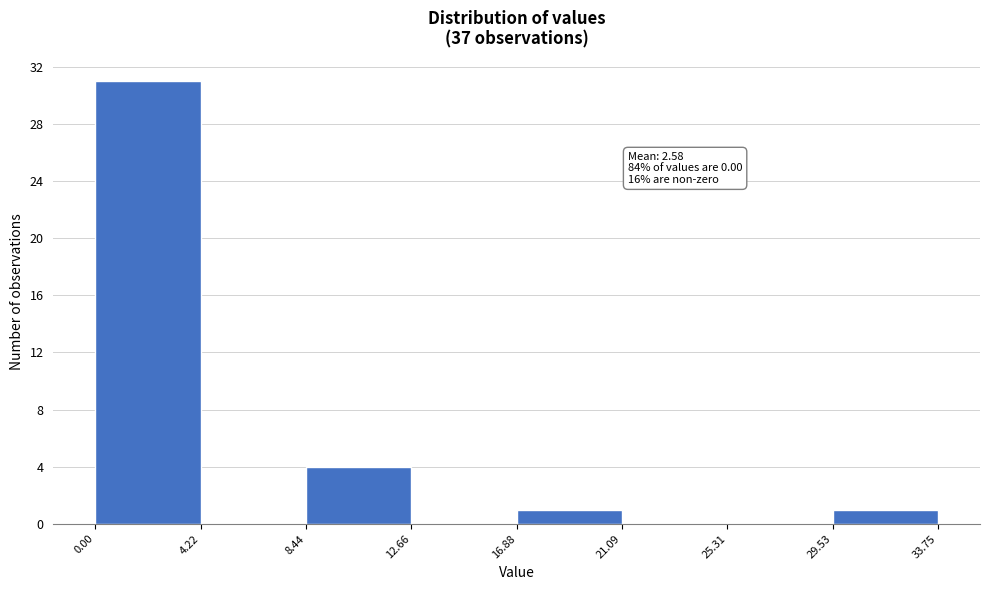

Over which range of the x-axis is the bar tallest?

0.00 to 4.22